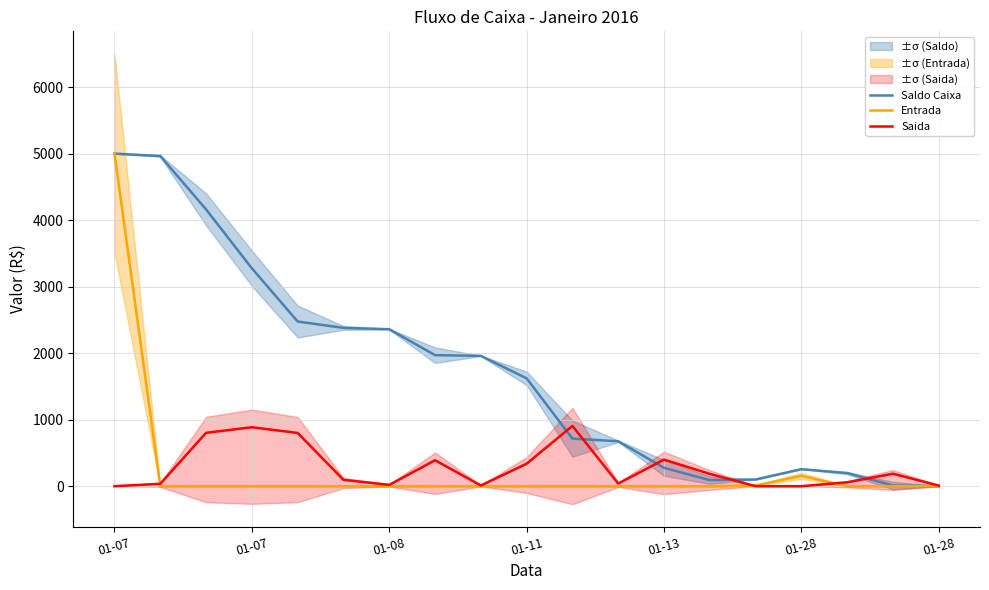

How many data points does each series have?

19